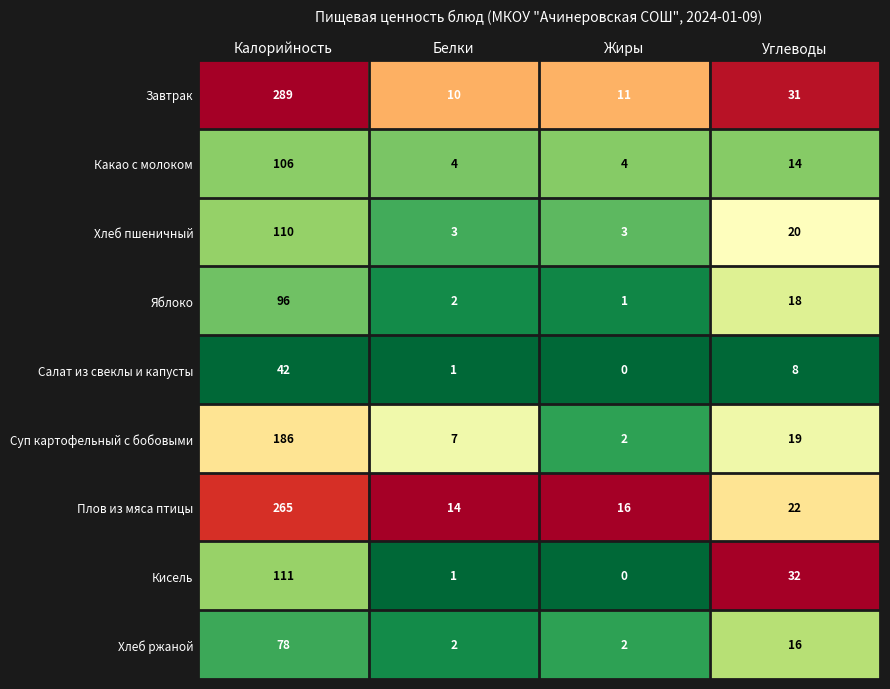

The Салат из свеклы и капусты series shows 8 at Углеводы. True or false?

True